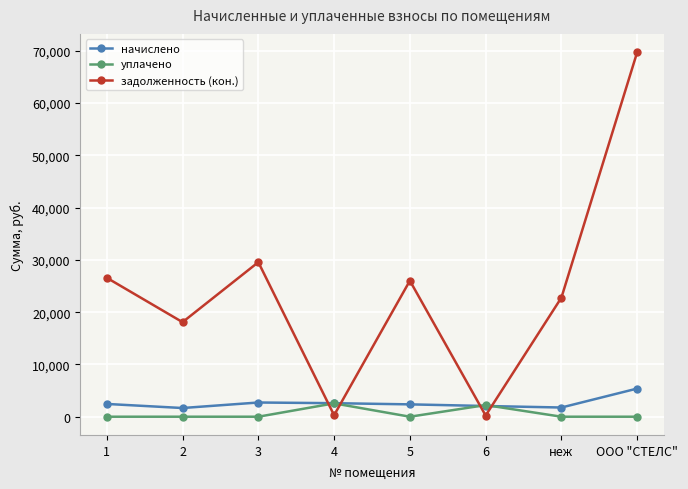

How many interior local valleys does the задолженность (кон.) series have?

3